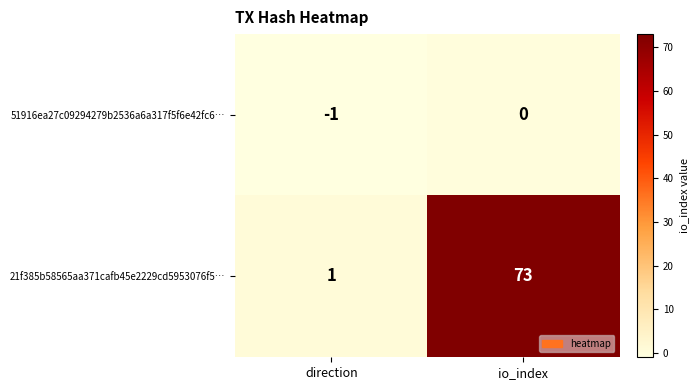

What is the greatest value displayed?

73